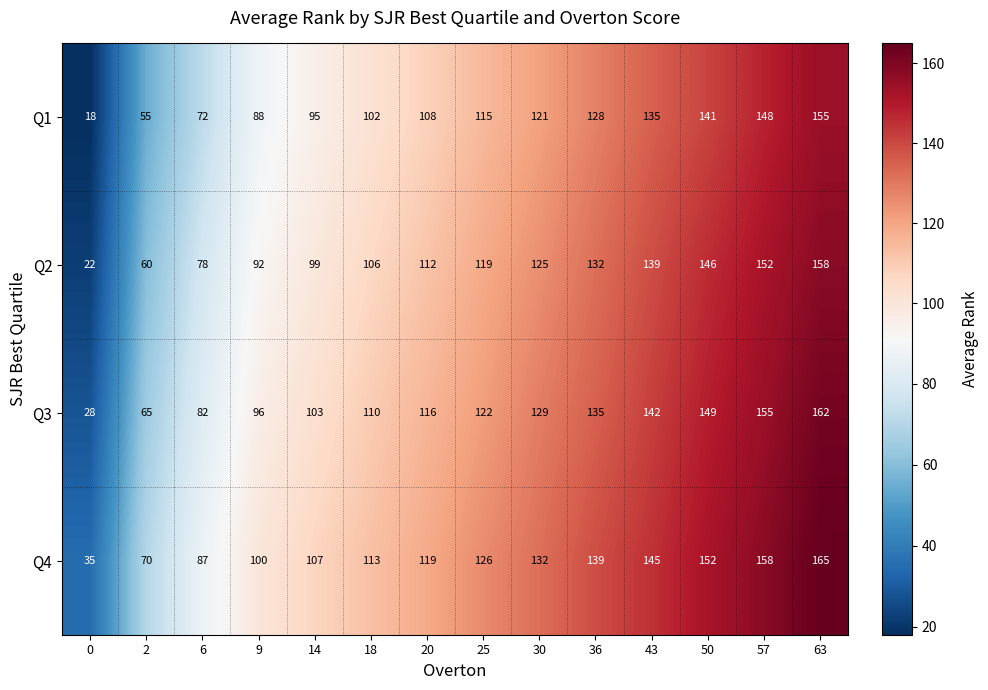

The value of Q1 at 36 is 81. True or false?

False